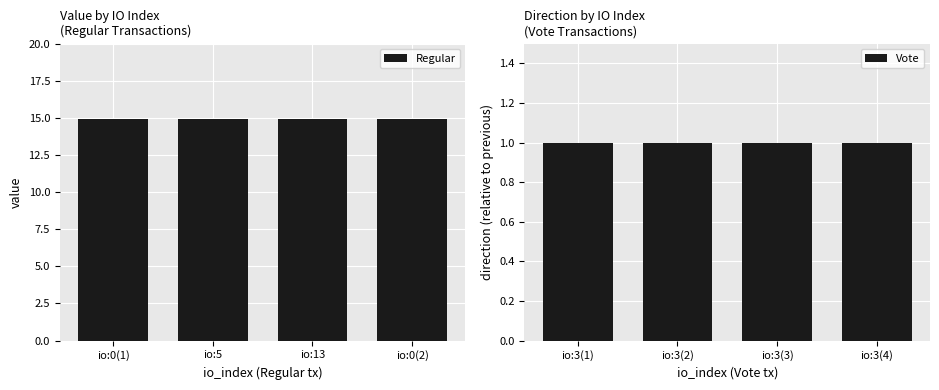

What position from the right is io:0(2)?

1